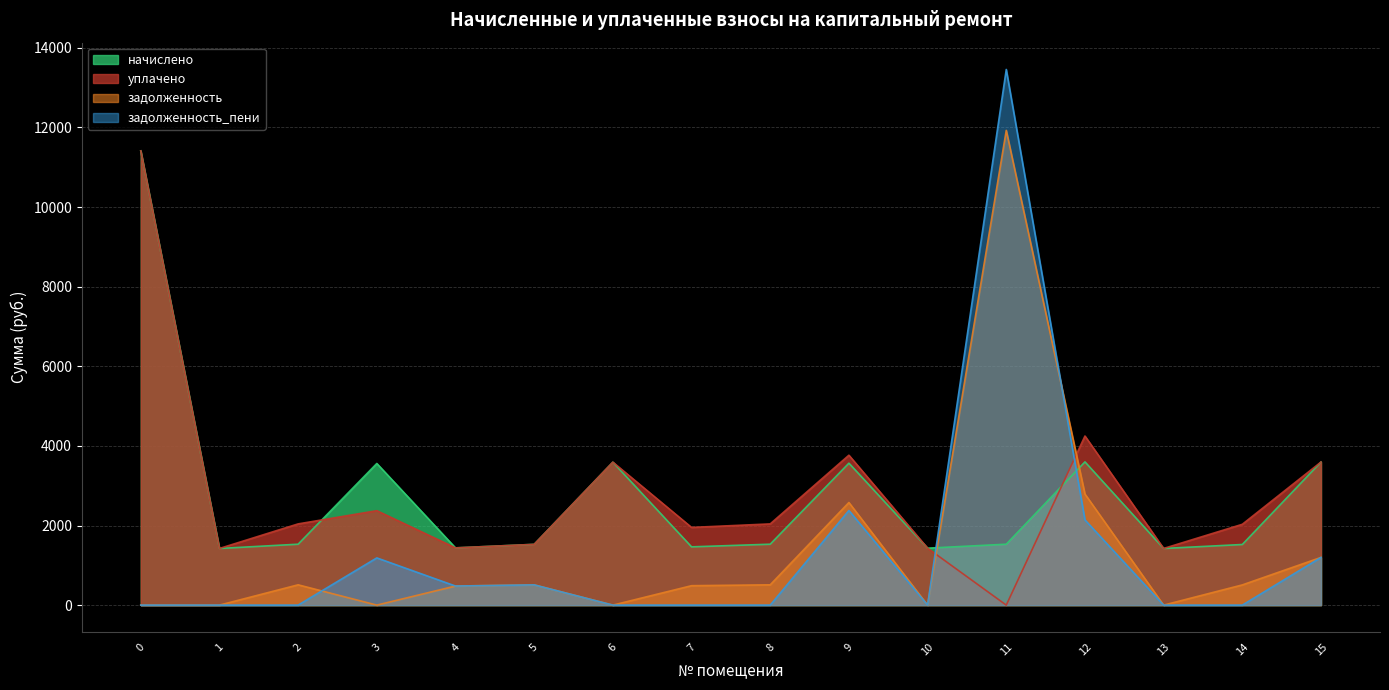

Which has a higher value, 8 or 1?

8